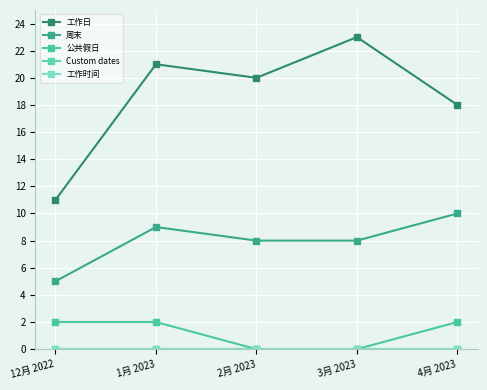

Does the chart have visible grid lines?

Yes